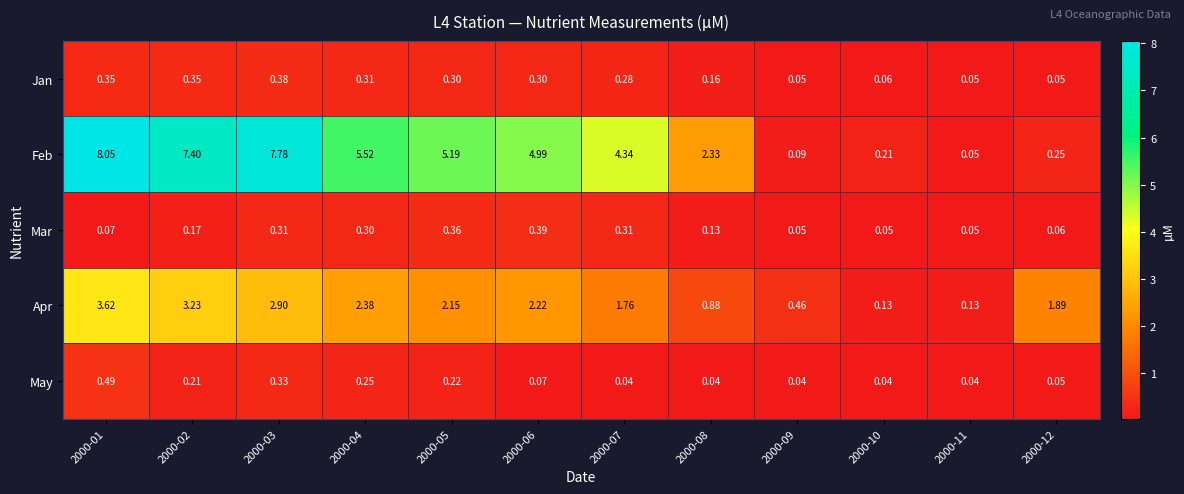

Which series has the largest range (max minus min)?

Feb